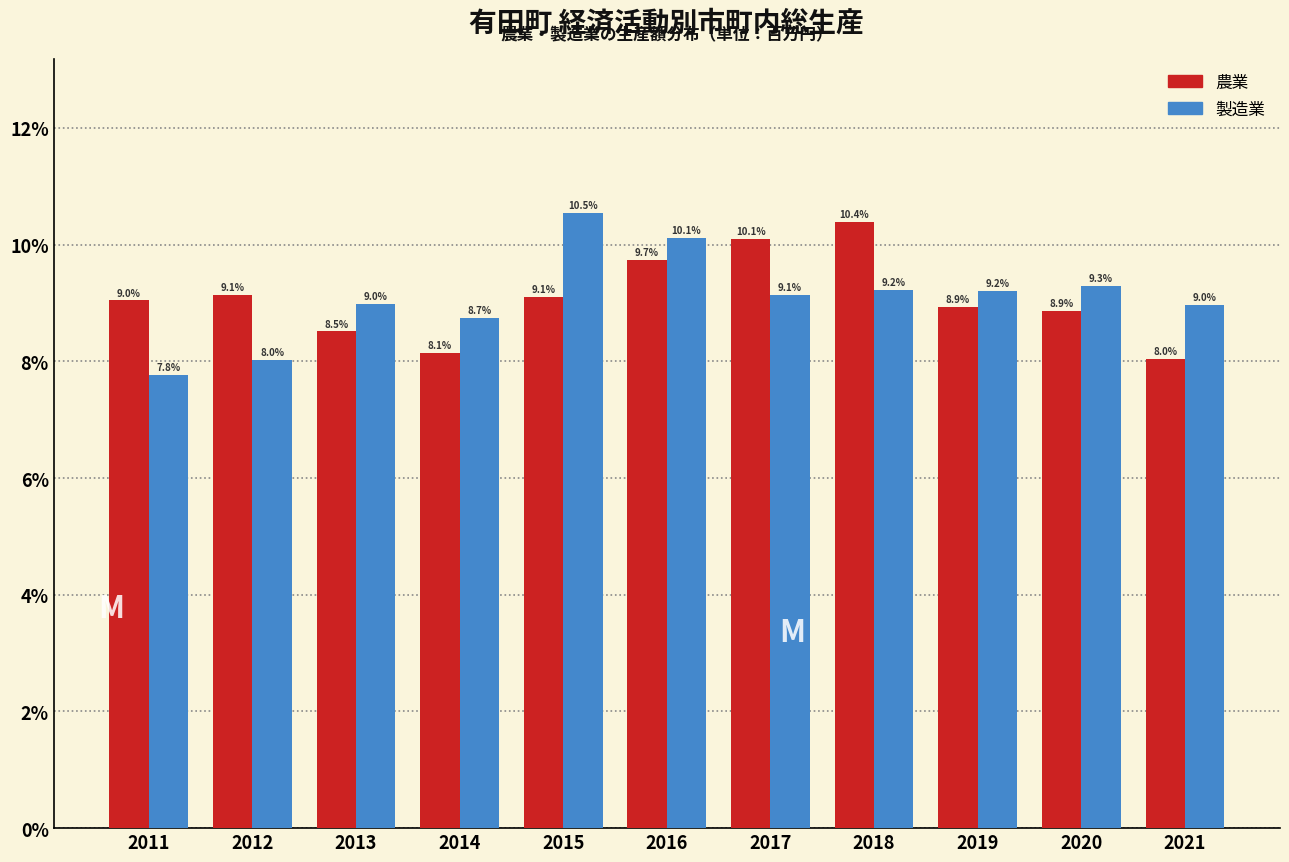

Reading left to right, transcribe all the data shown in this chart.

農業: 9.0	9.1	8.5	8.1	9.1	9.7	10.1	10.4	8.9	8.9	8.0
製造業: 7.8	8.0	9.0	8.7	10.5	10.1	9.1	9.2	9.2	9.3	9.0